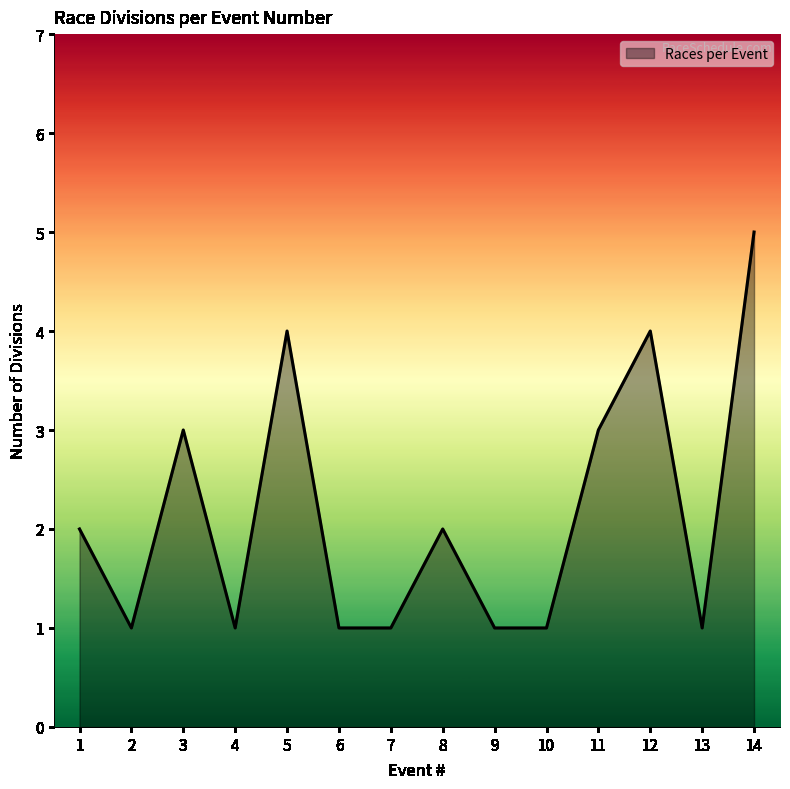

Between 4 and 1, which is larger?

1